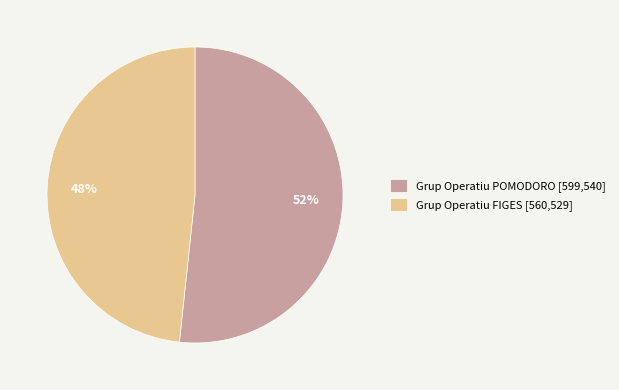

Which slice represents more than half of the pie?

Grup Operatiu POMODORO